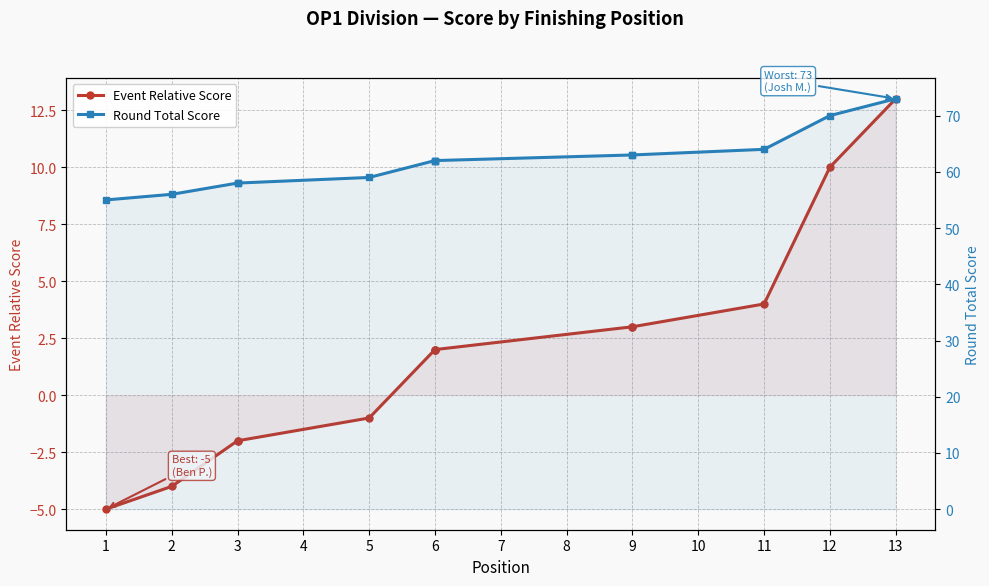

How many lines are shown in the chart?

2